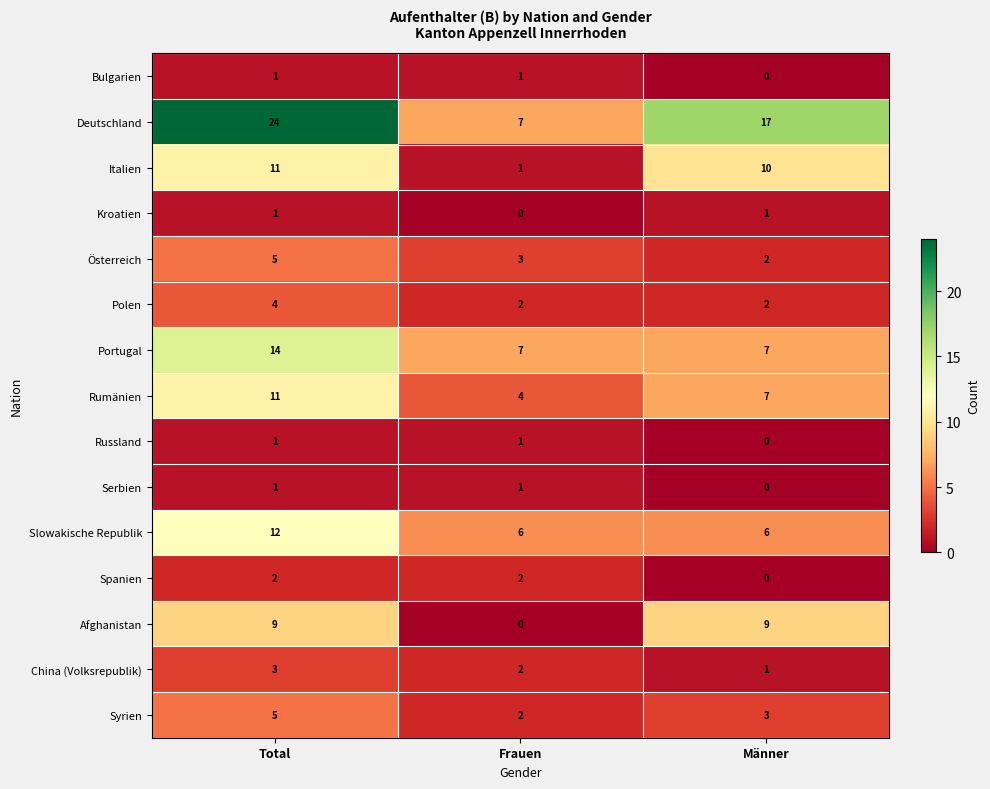

What is the average value of the Österreich series?

3